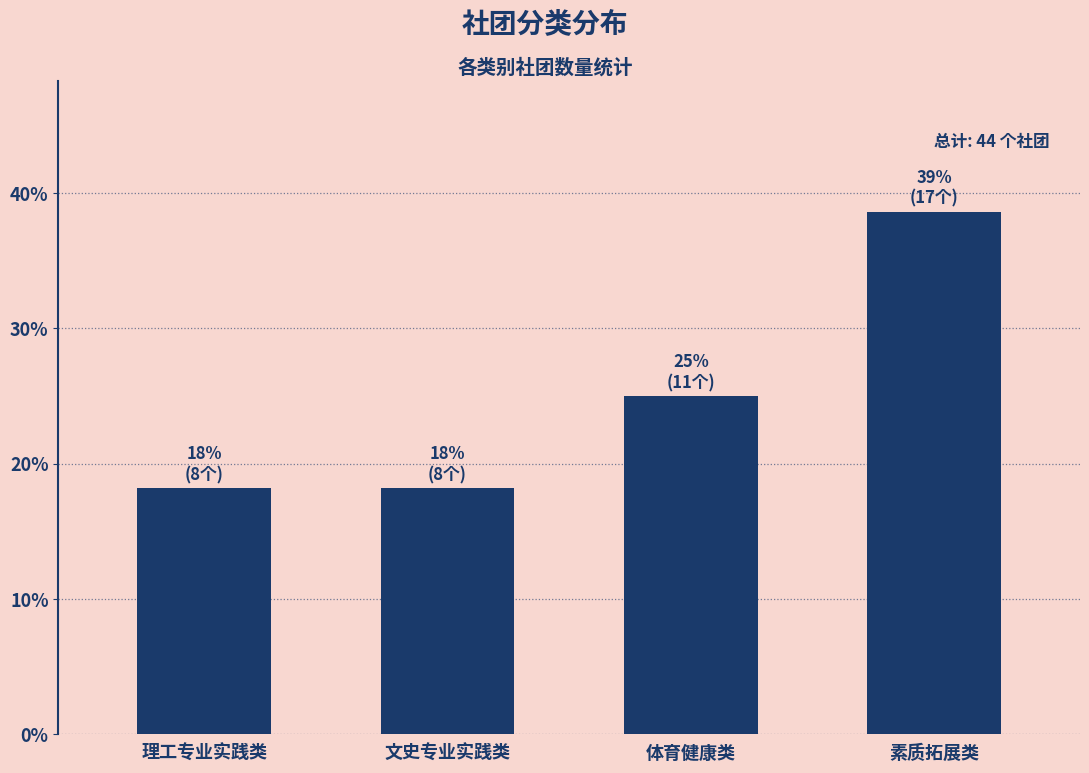

Reading right to left, what are all the values shown in this chart?

38.6	25.0	18.2	18.2